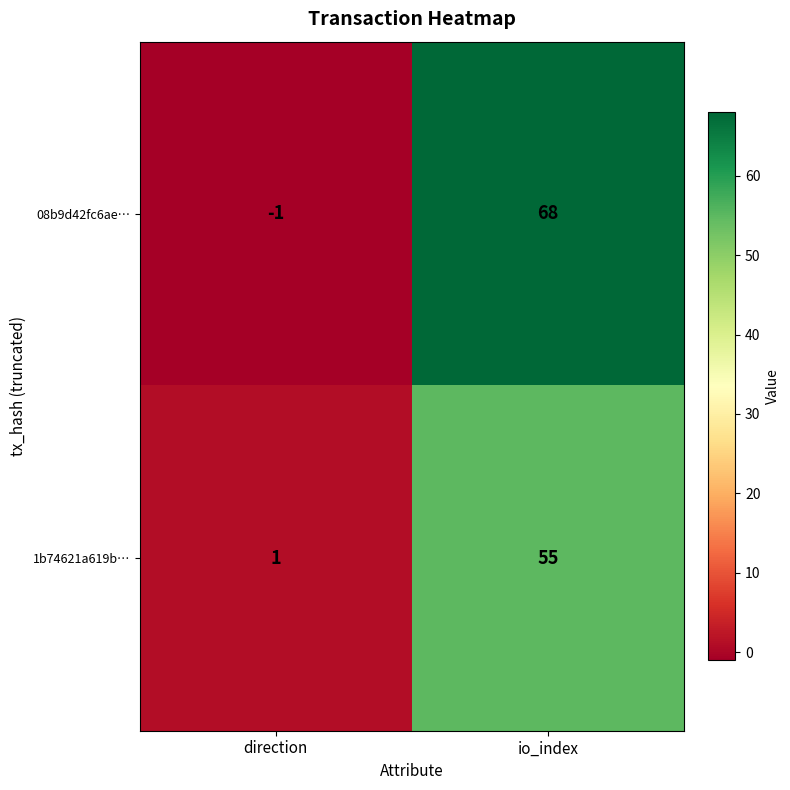

The value of 08b9d42fc6ae… at direction is -2. True or false?

False